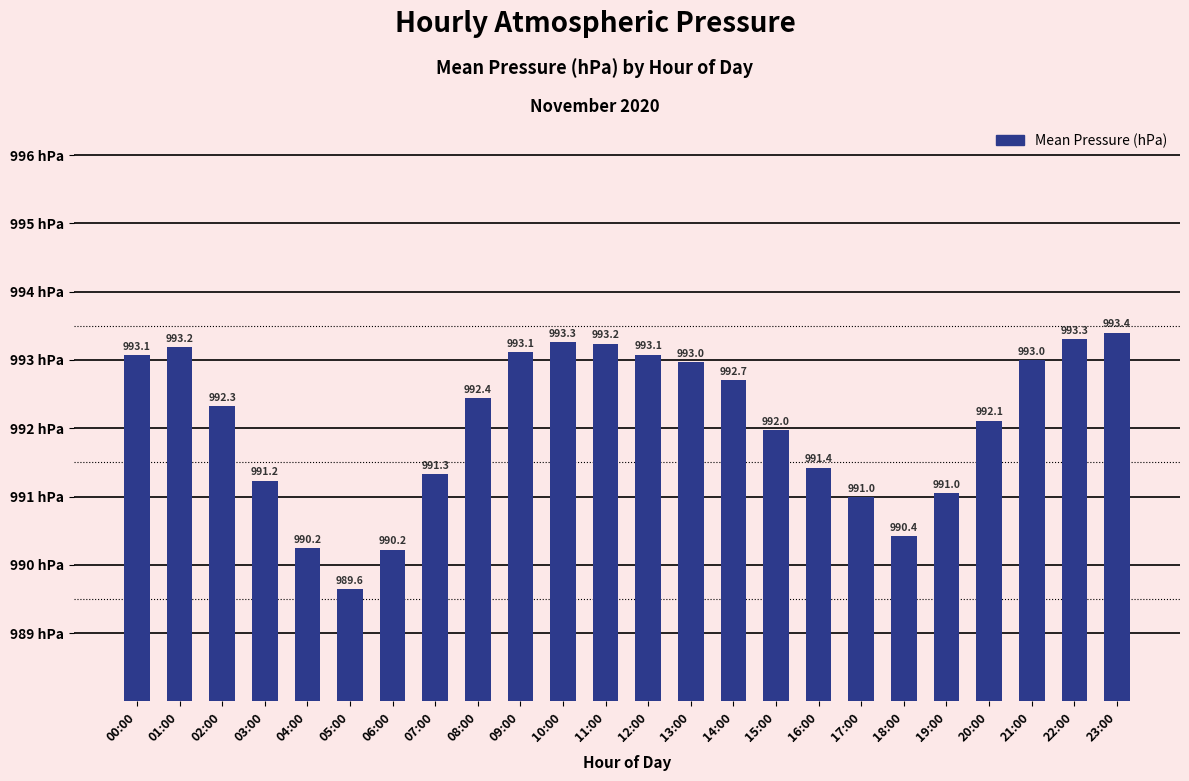

What is the average value?

992.1